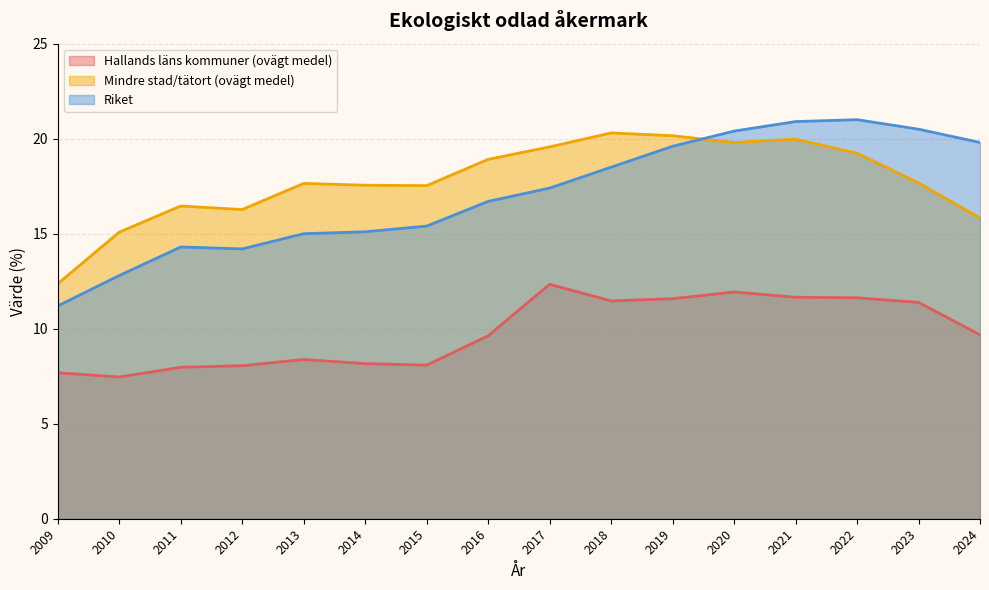

Rank the series at 2012 from highest to lowest value.

Mindre stad/tätort (ovägt medel), Riket, Hallands läns kommuner (ovägt medel)